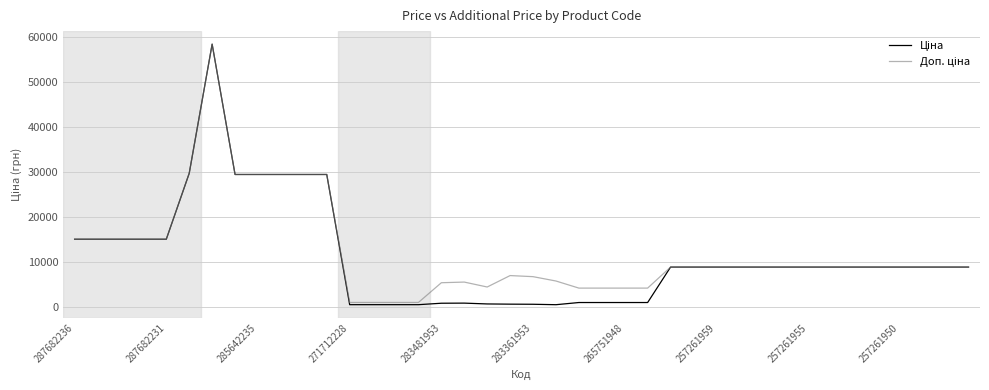

What is the maximum value shown in the chart?

58426.5